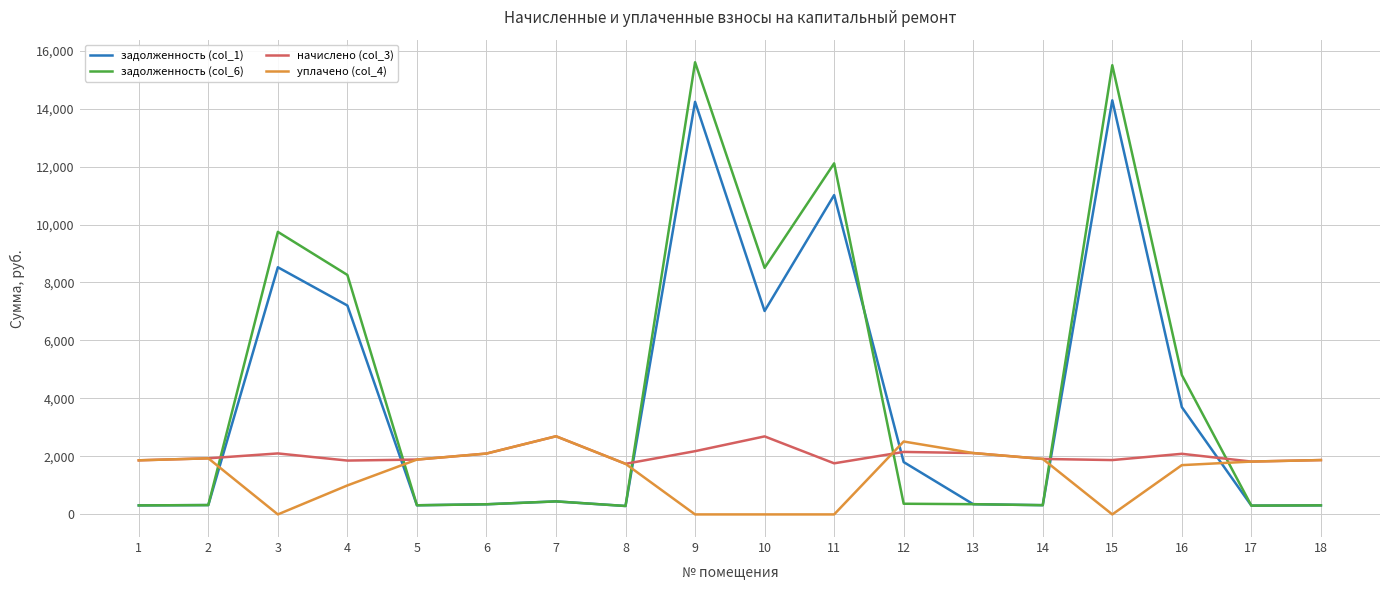

The начислено (col_3) series shows 790.2 at 1. True or false?

False